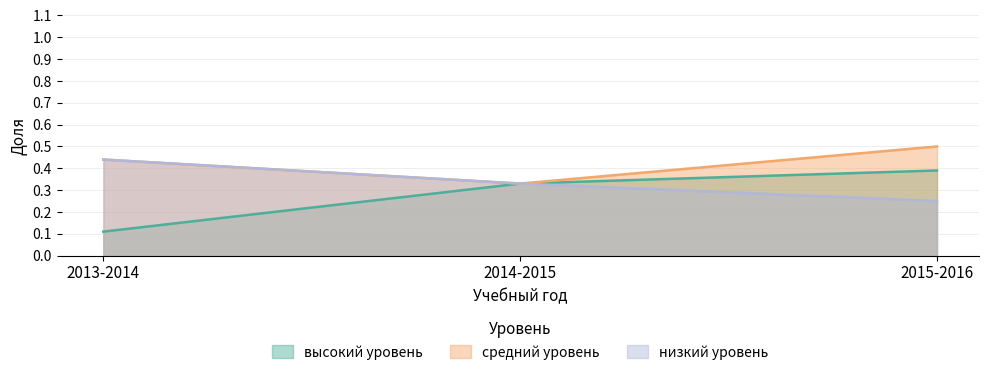

Rank the categories by низкий уровень value from highest to lowest.

2013-2014, 2014-2015, 2015-2016